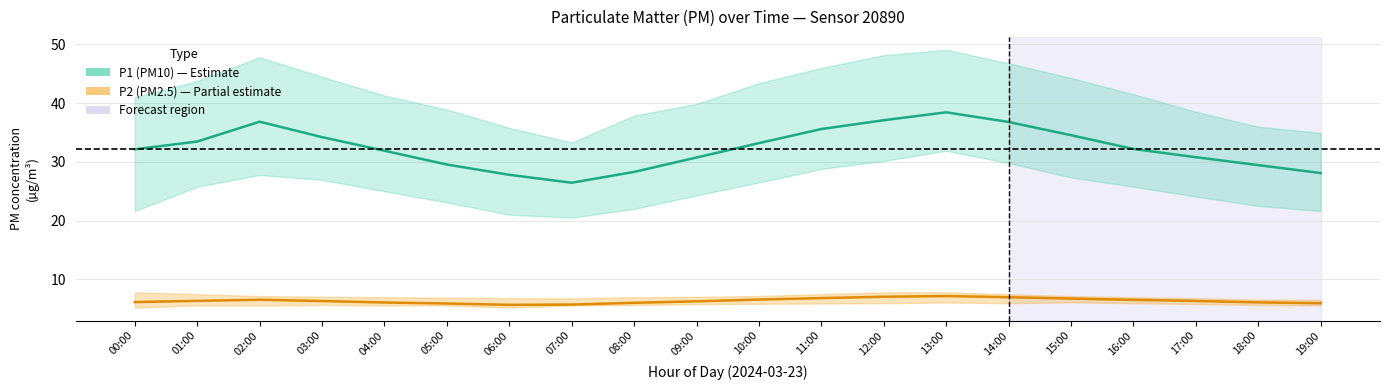

What is the lowest value of the P1 (PM10) series?

26.4